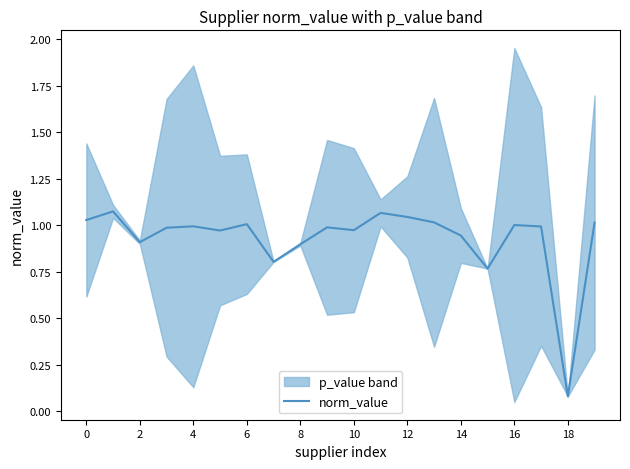

Which category has the lowest value in the norm_value series?

18